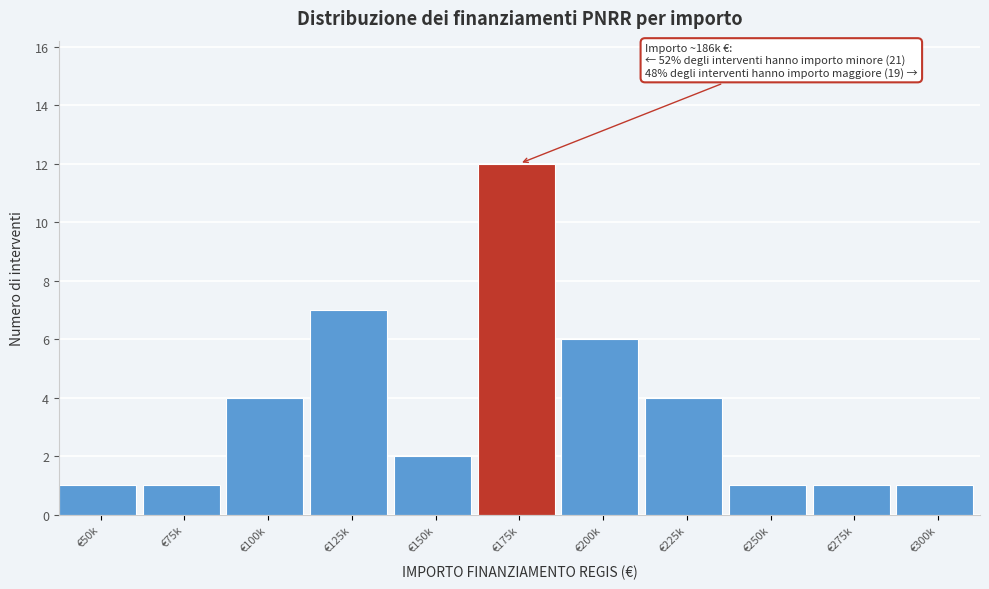

Reading left to right, extract all data points from this chart.

€50k=1	€75k=1	€100k=4	€125k=7	€150k=2	€175k=12	€200k=6	€225k=4	€250k=1	€275k=1	€300k=1